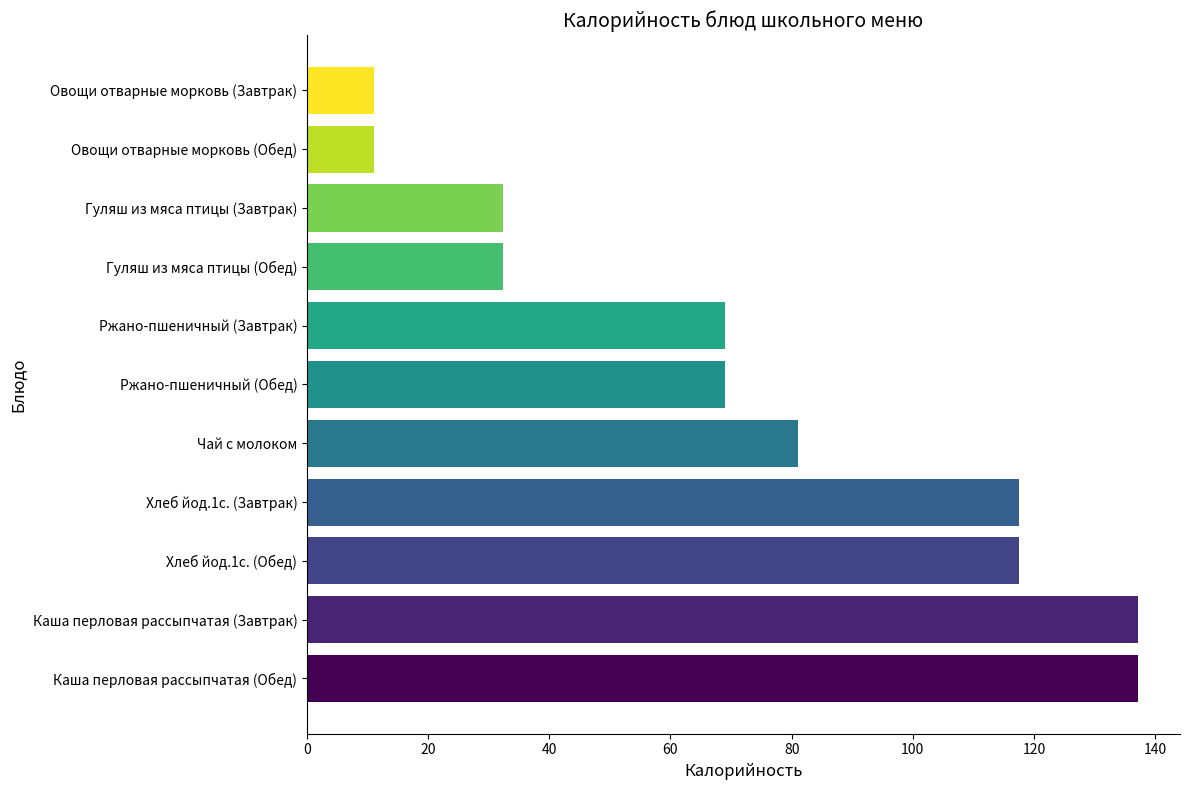

True or false: the data shows 53.8 at Каша перловая рассыпчатая (Завтрак).

False